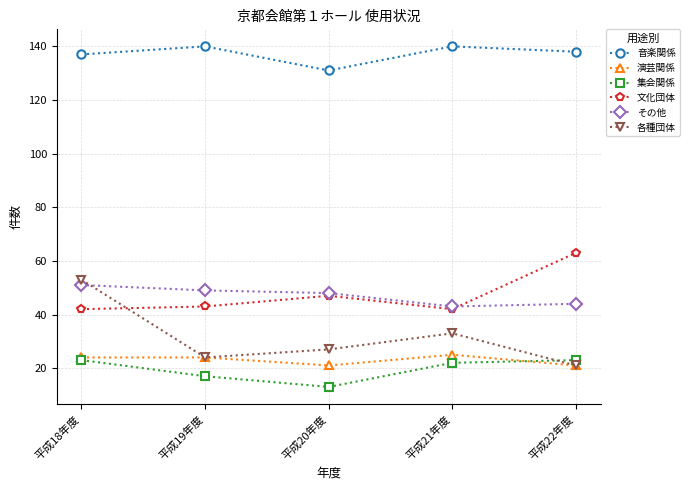

The 音楽関係 series shows 140 at 平成21年度. True or false?

True